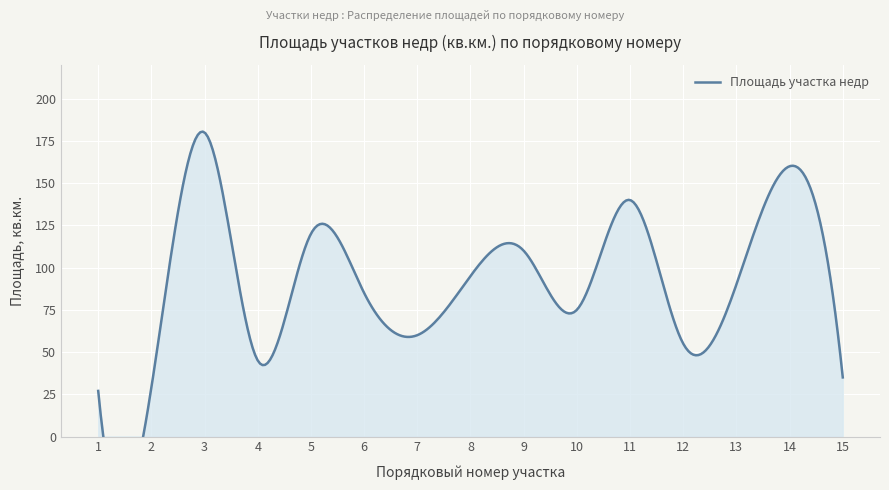

Rank the categories by value from lowest to highest.

1, 2, 15, 4, 12, 7, 10, 6, 13, 8, 9, 5, 11, 14, 3